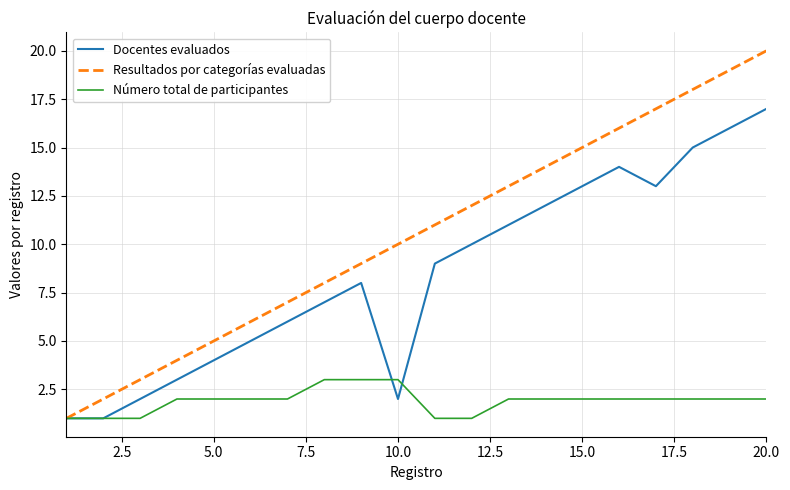

Rank the series by their average value, from lowest to highest.

Número total de participantes, Docentes evaluados, Resultados por categorías evaluadas